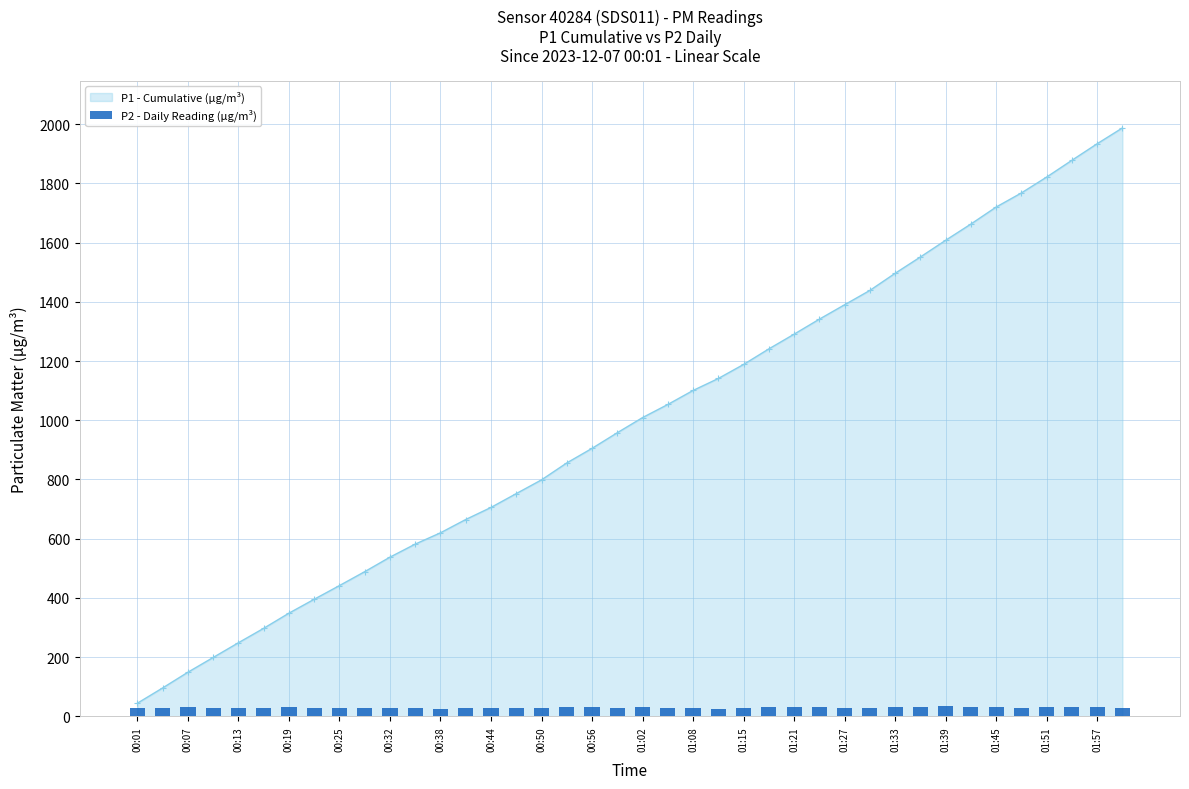

The value of P1 - Cumulative (µg/m³) at 00:56 is 905.1. True or false?

True